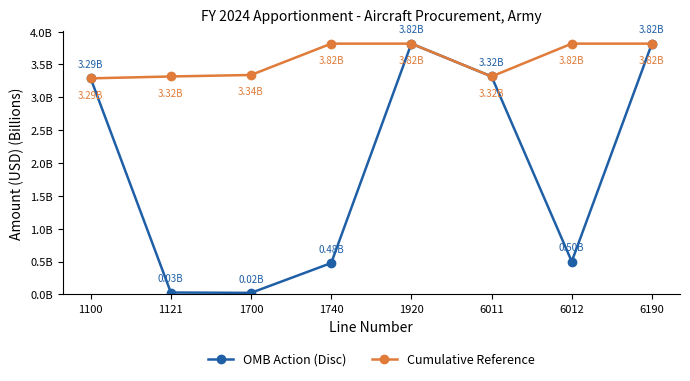

What is the approximate value of Cumulative Reference at 1121?

3.3